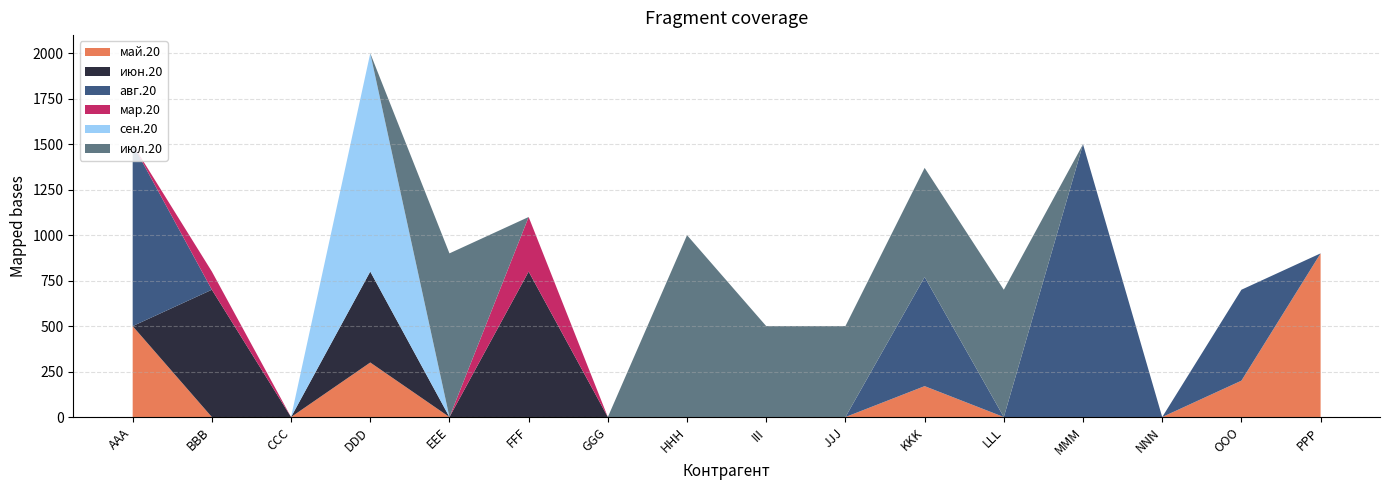

At which category is the sum across all series the highest?

DDD